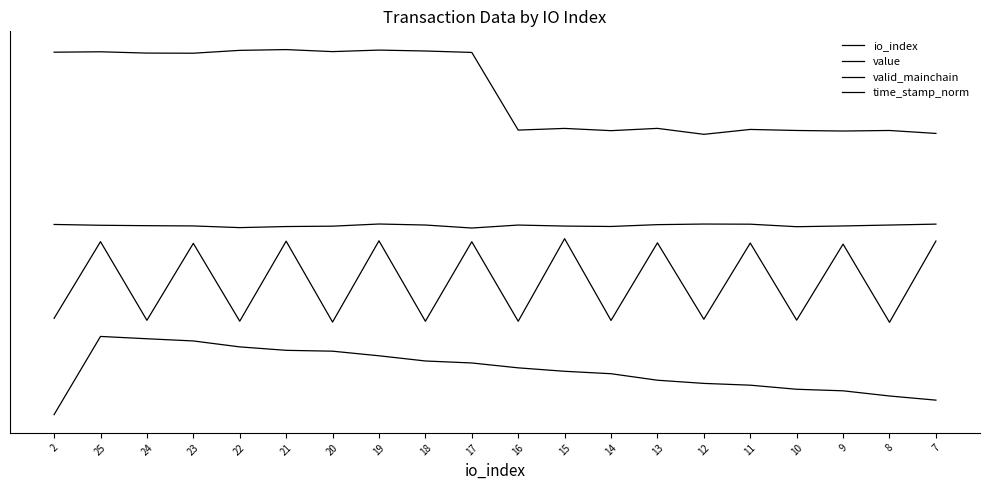

The time_stamp_norm series shows 4.6 at 23. True or false?

True